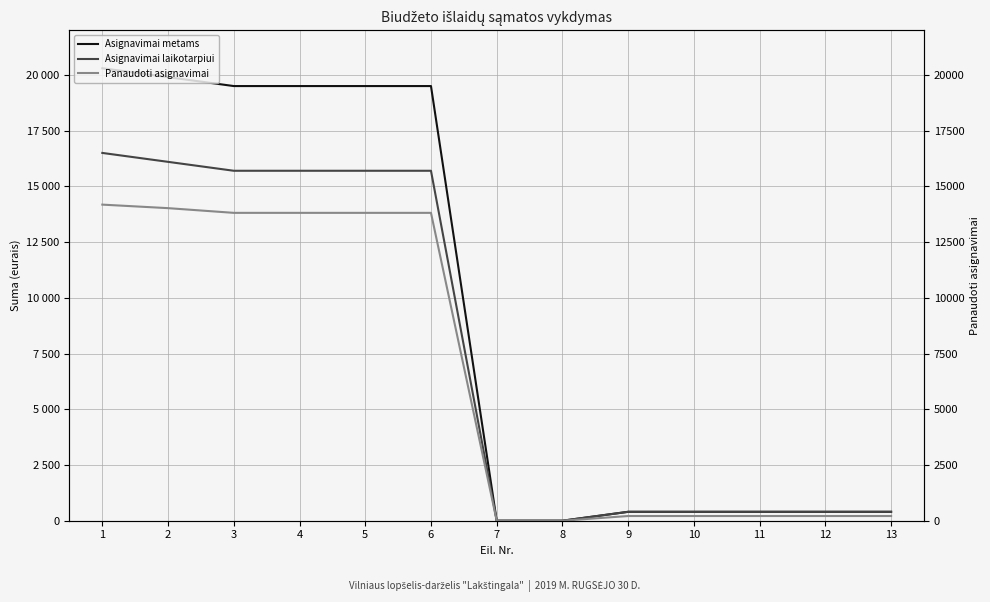

What is the total value across all series at 5?

49011.6